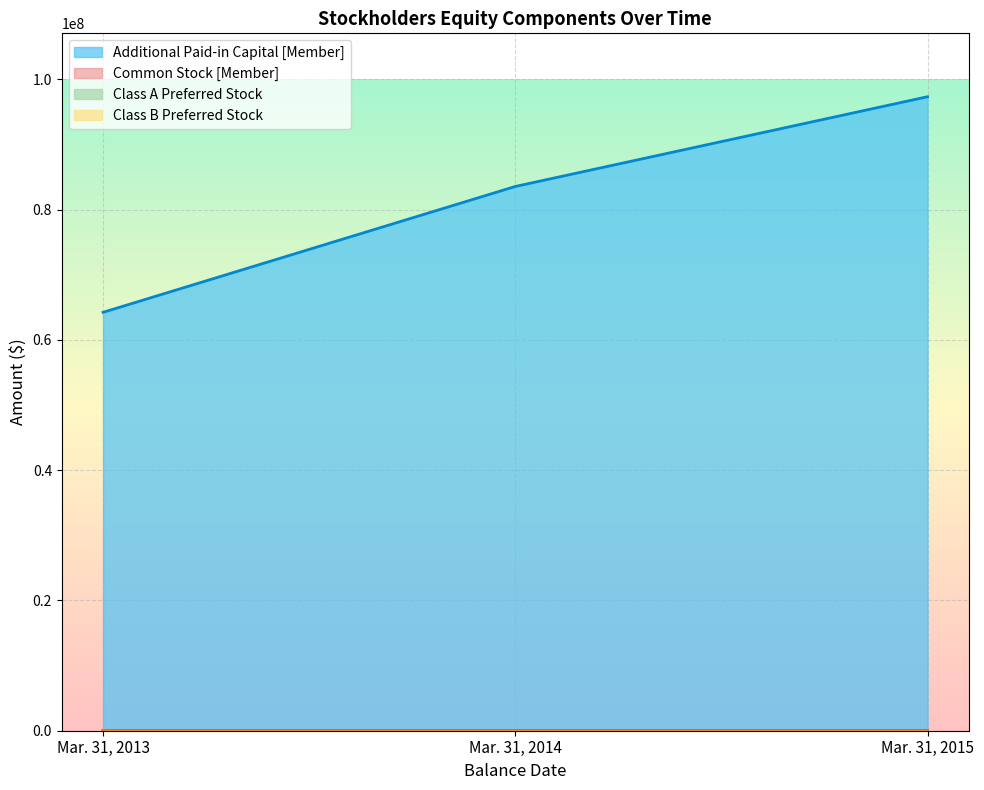

At which label is Common Stock [Member] closest to 4086?

Mar. 31, 2014